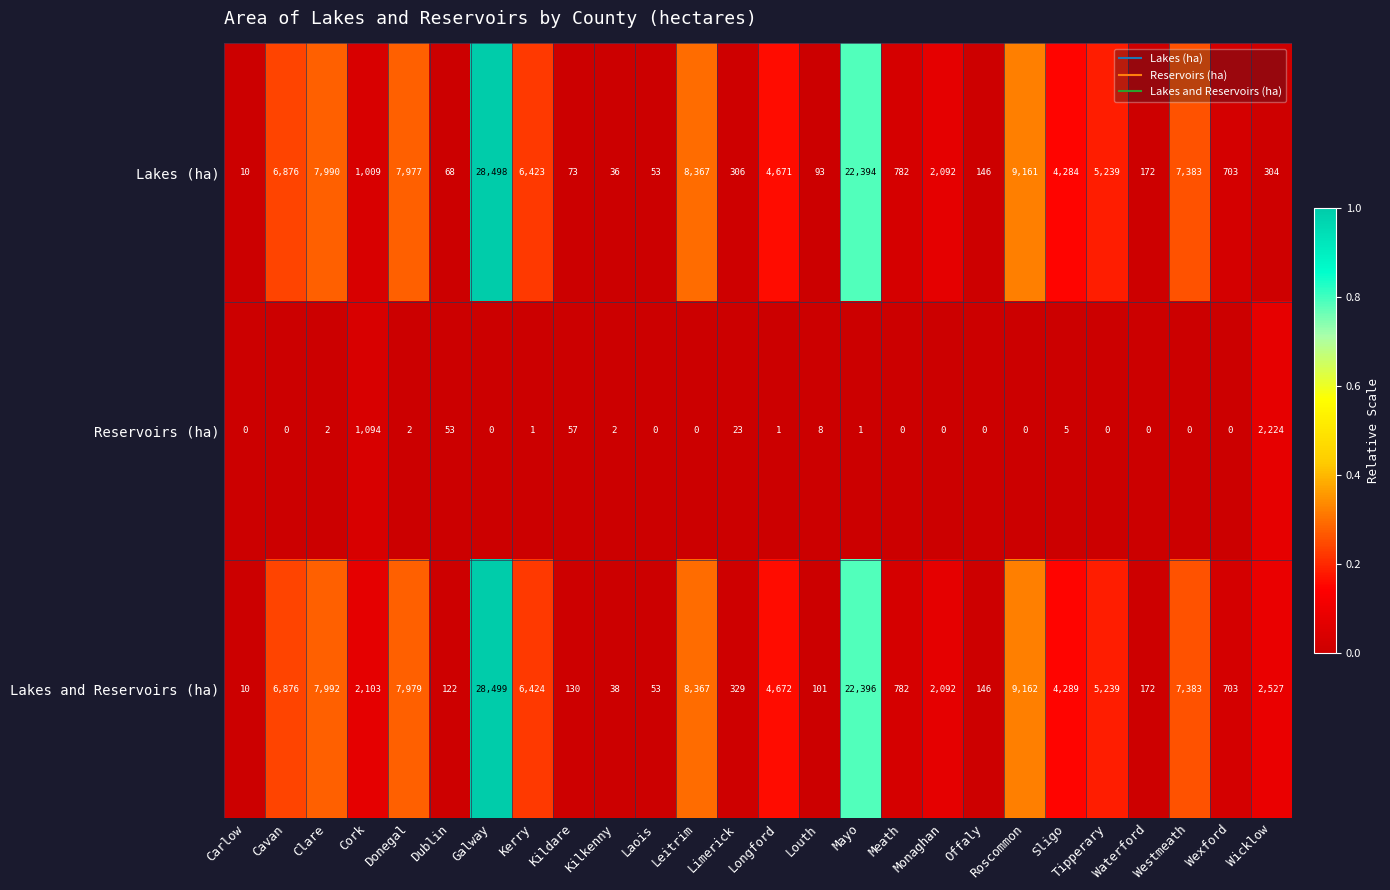

Which category has the highest value across all series?

Galway